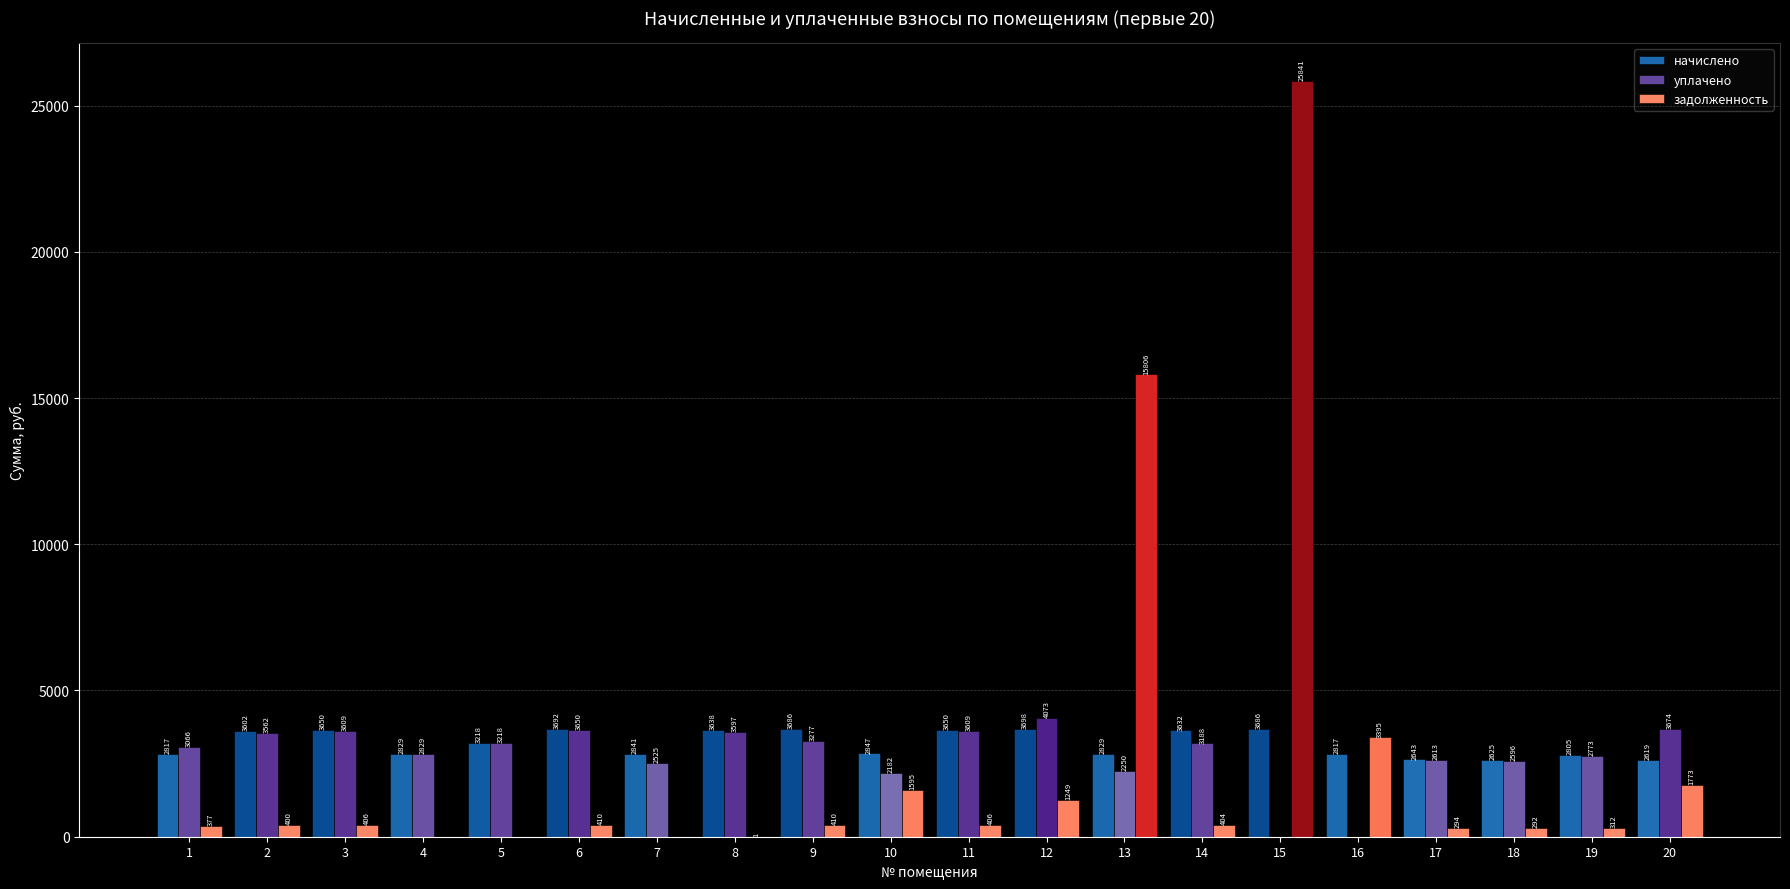

The уплачено series shows 1169.8 at 19. True or false?

False